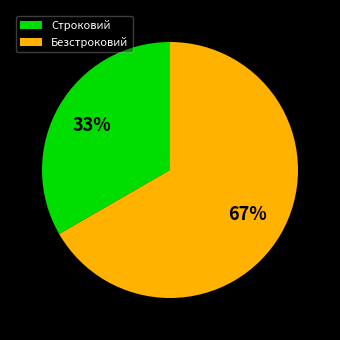

Is there any slice that represents more than half of the pie?

Yes